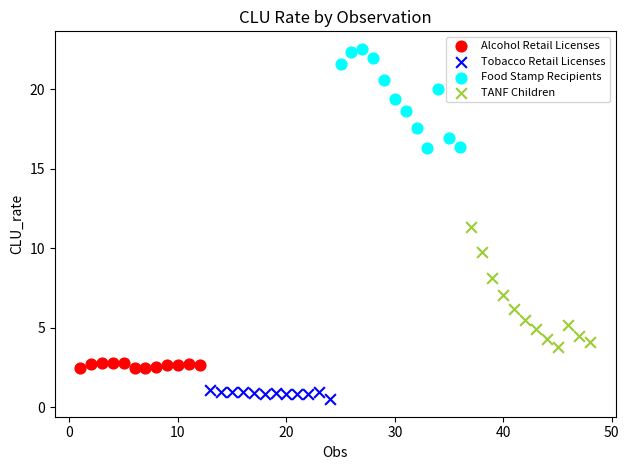

What are all the series names shown in the legend?

Alcohol Retail Licenses, Tobacco Retail Licenses, Food Stamp Recipients, TANF Children